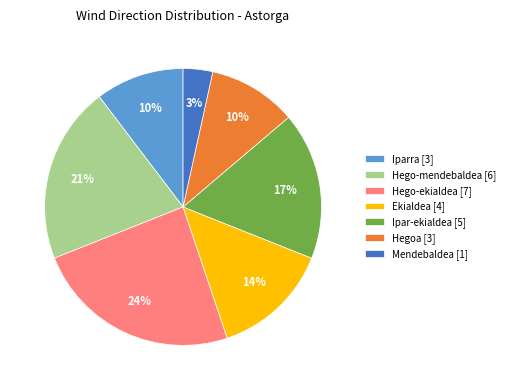

To the nearest percent, what portion does Ekialdea represent?

14%